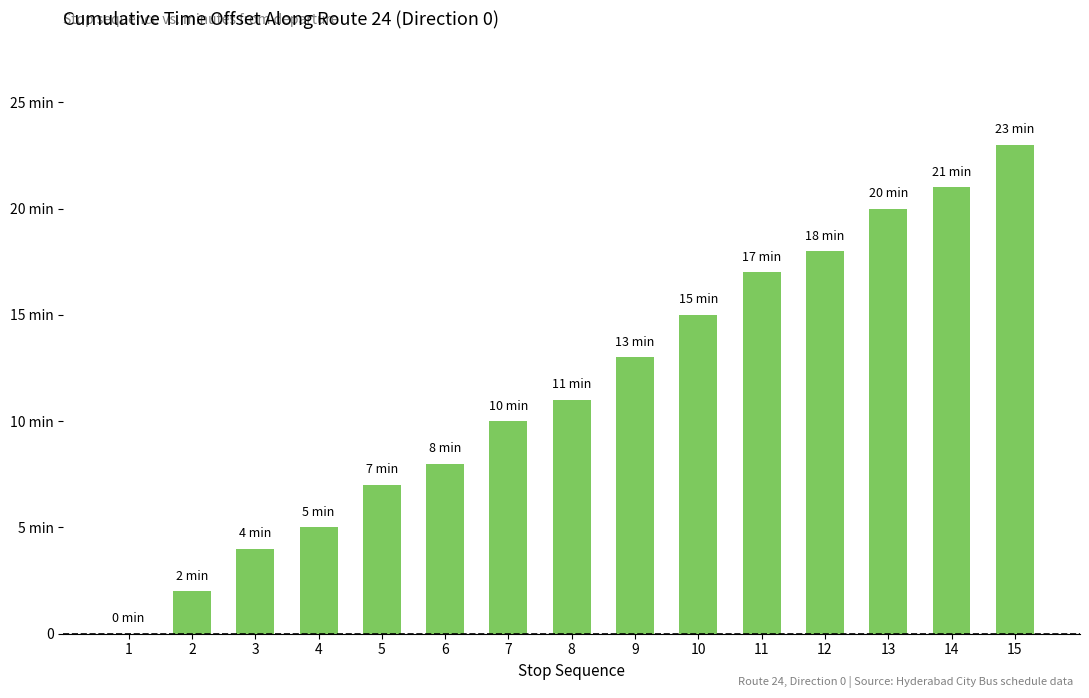

What is the sum of the values at 4 and 5?

12